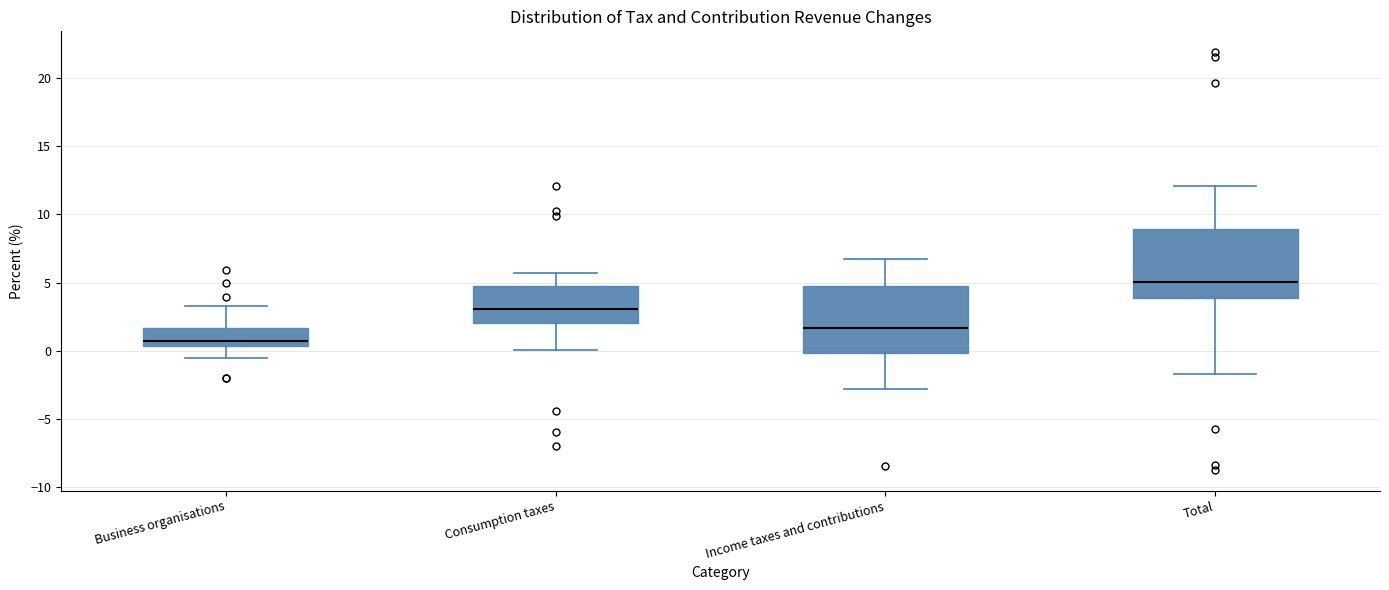

Reading left to right, read every box against the y-axis: the position of its median line, the range the box covers, and the ends of its whiskers. The values are not printed on the chart, so give them approximately, as read against the axis.

Business organisations: median 0.5 (just above the box's lower edge), box 0.5 to 1.5, whiskers -0.5 to 3.5
Consumption taxes: median 3.0, box 2.0 to 4.5, whiskers 0.0 to 5.5
Income taxes and contributions: median 1.5, box 0.0 to 4.5, whiskers -3.0 to 6.5
Total: median 5.0, box 4.0 to 9.0, whiskers -1.5 to 12.0